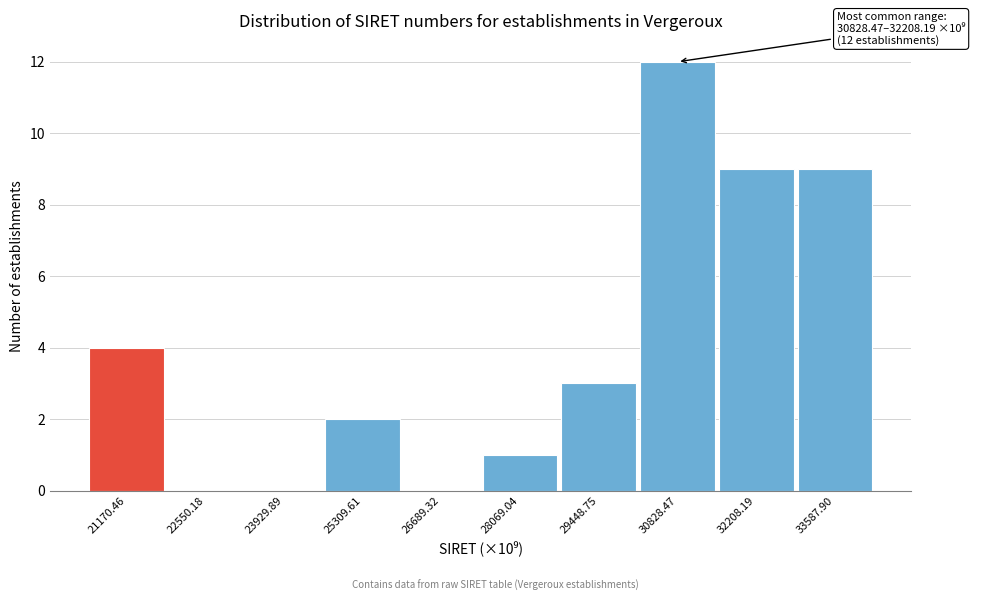

Reading left to right, what are all the values shown in this chart?

21170.46=4	22550.18=0	23929.89=0	25309.61=2	26689.32=0	28069.04=1	29448.75=3	30828.47=12	32208.19=9	33587.90=9